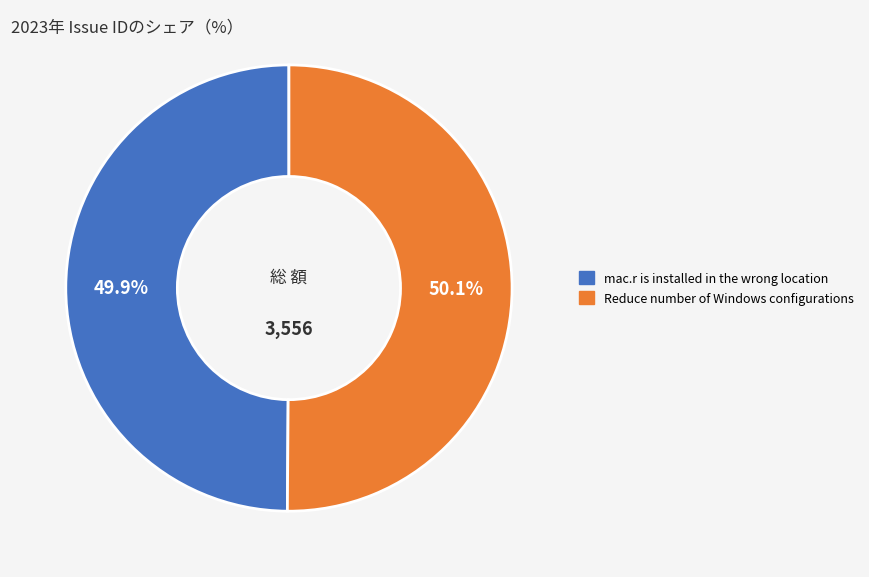

To the nearest percent, what is the average slice percentage?

50%